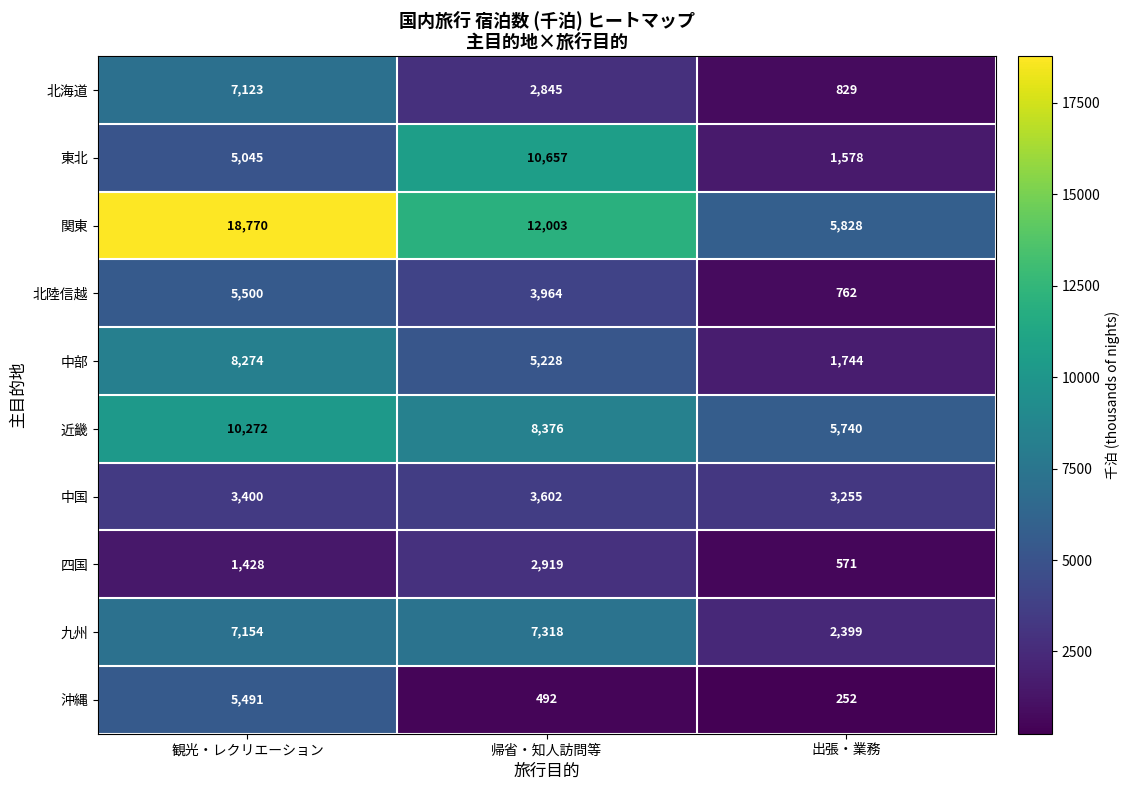

Which series has the largest total across all categories?

関東